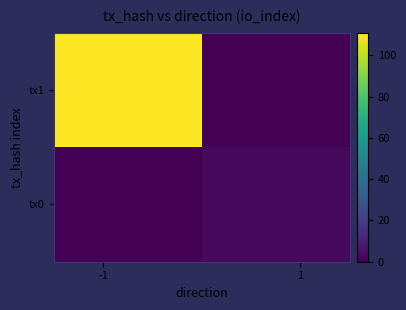

At how many categories does at least one series exceed 77?

1